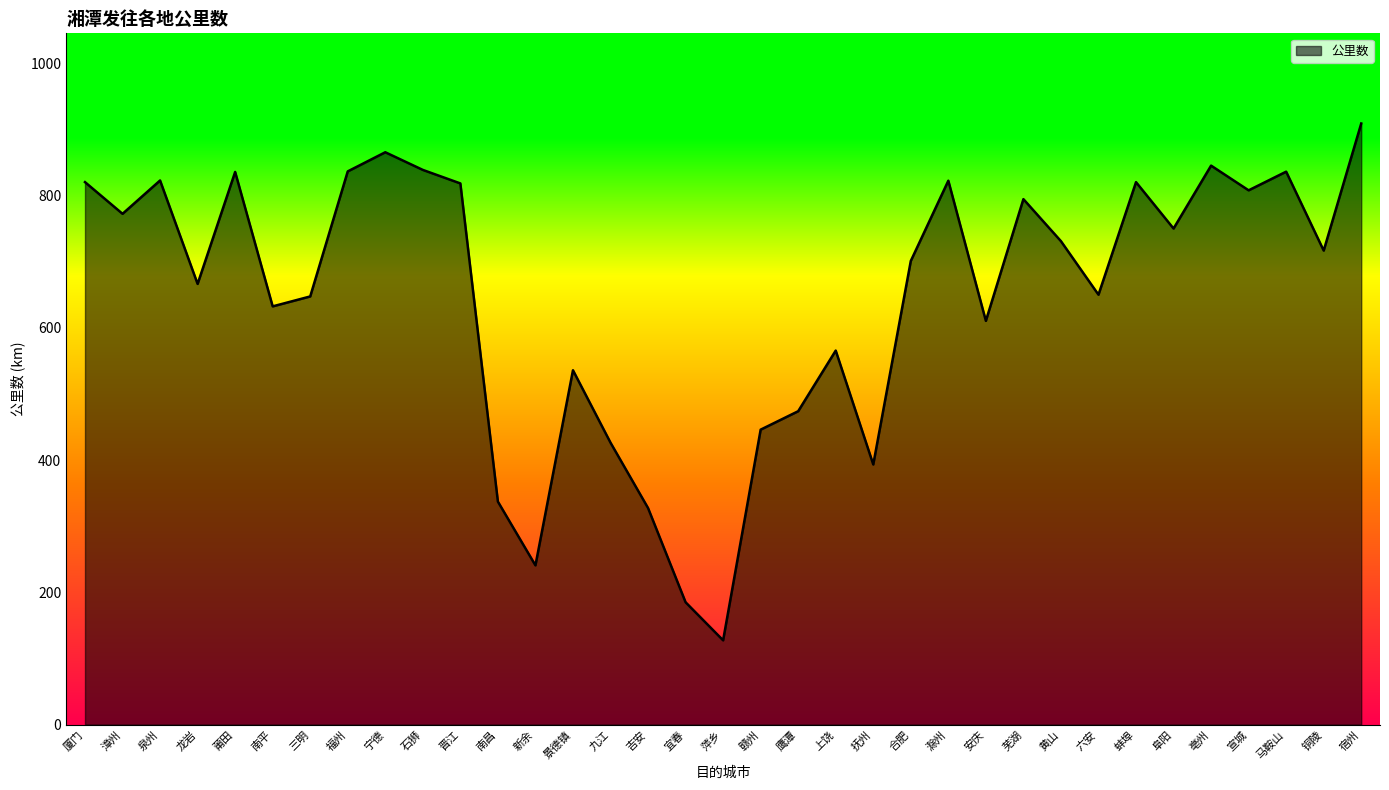

What position from the right is 石狮?

26